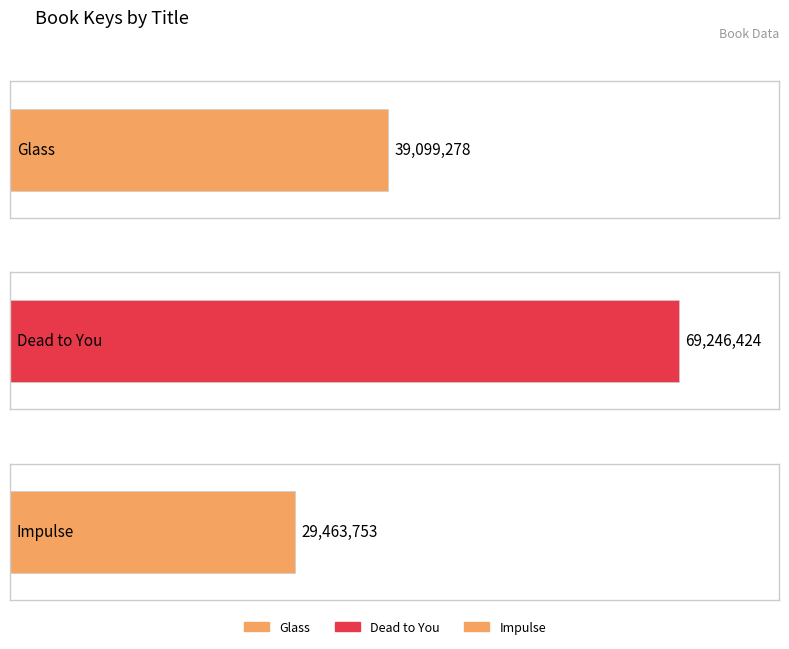

What is the label of the 1st bar from the right?

Impulse